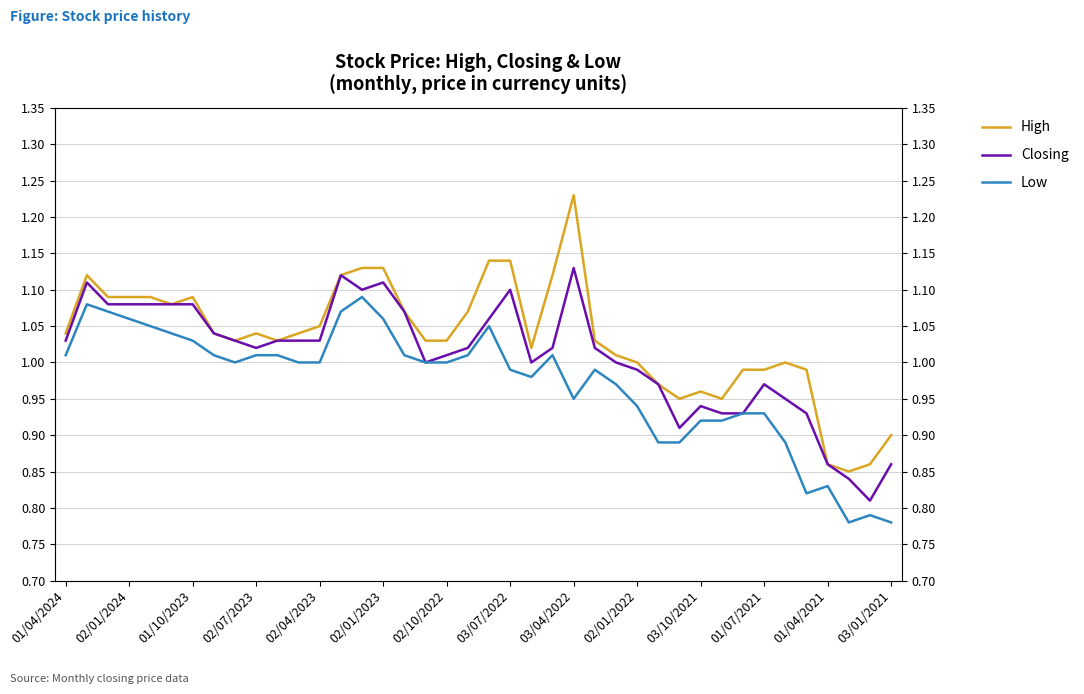

True or false: Closing and High cross at least once.

False